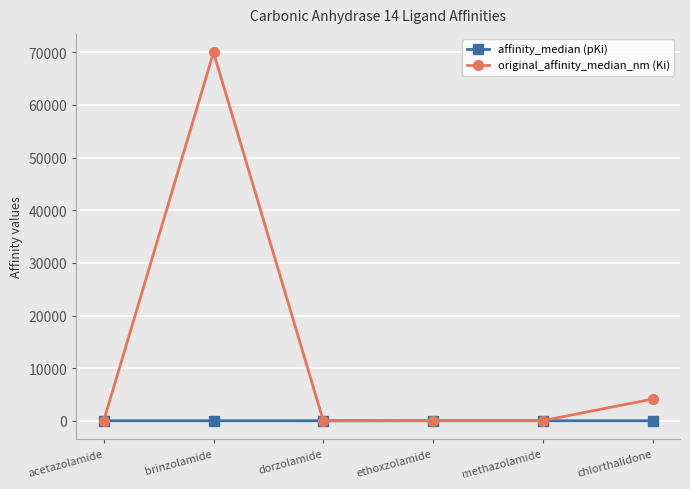

At which category is the sum across all series the highest?

brinzolamide